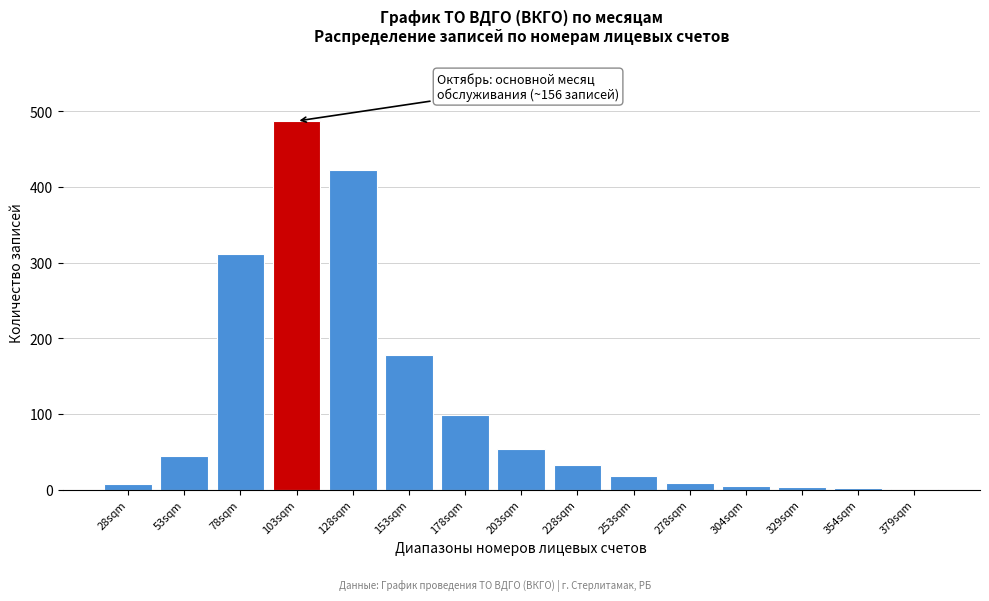

The chart shows a value of 3 at 329sqm. True or false?

True